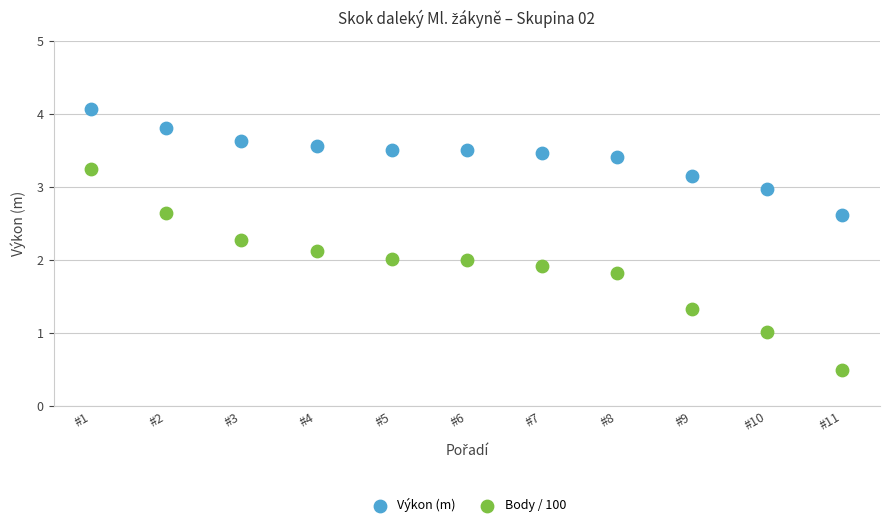

What are all the series names shown in the legend?

Výkon (m), Body / 100